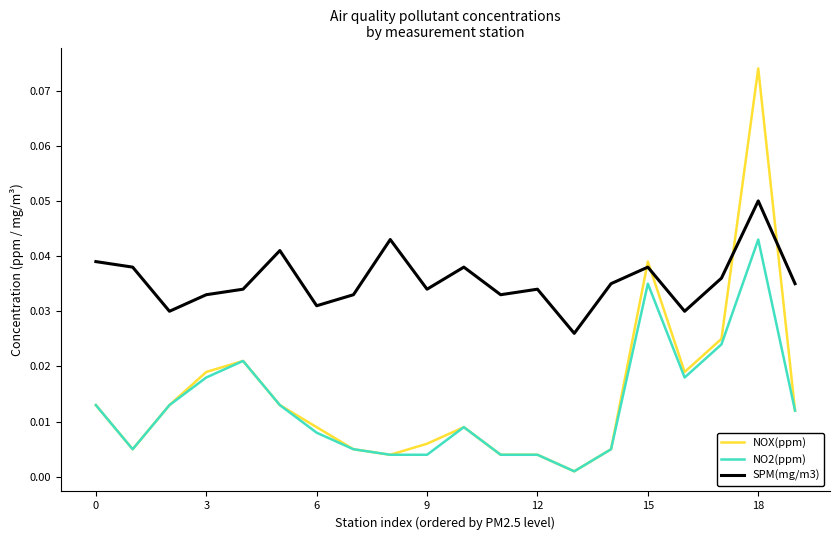

Which series has the widest spread of values?

NOX(ppm)